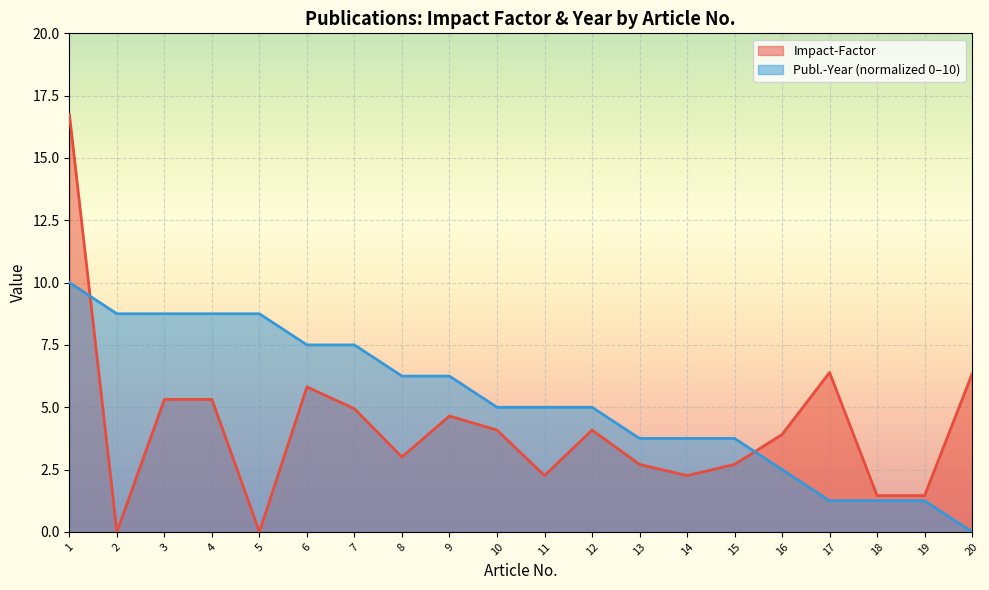

True or false: Impact-Factor has more than 1 interior local peaks.

True